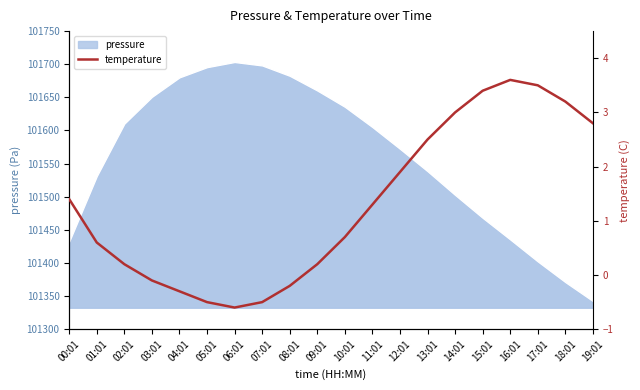

How many data points are above 1?

10